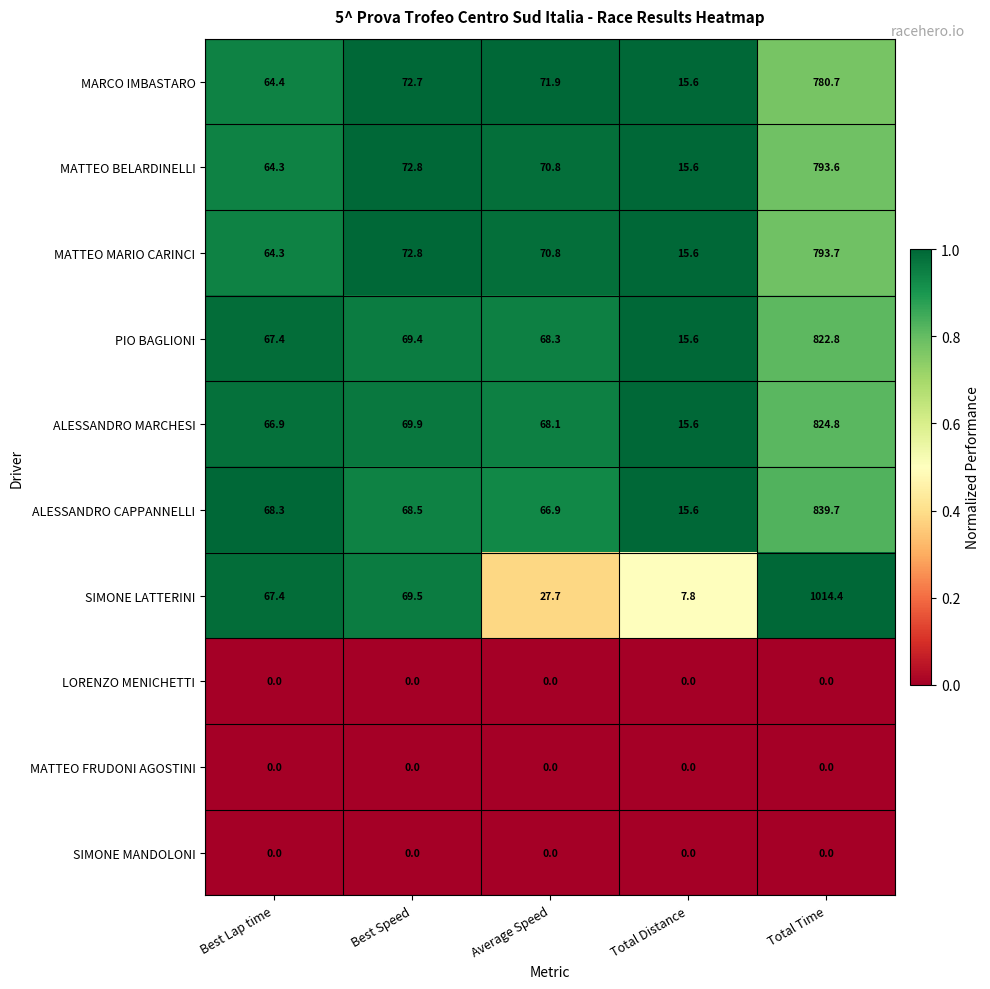

What is the difference between the MATTEO BELARDINELLI values at Best Lap time and Total Time?

729.3